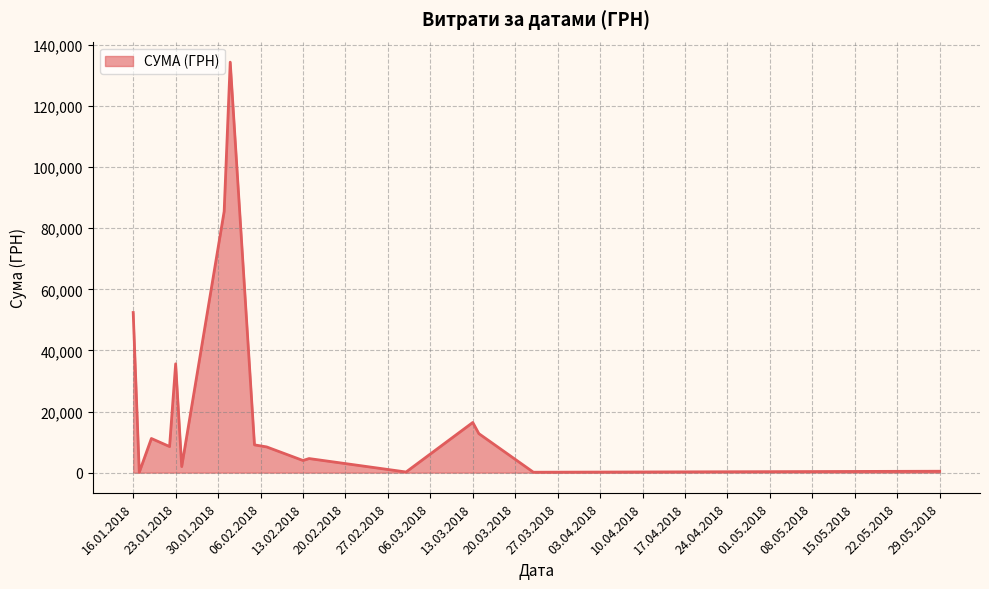

What is the maximum value shown in the chart?

134362.3